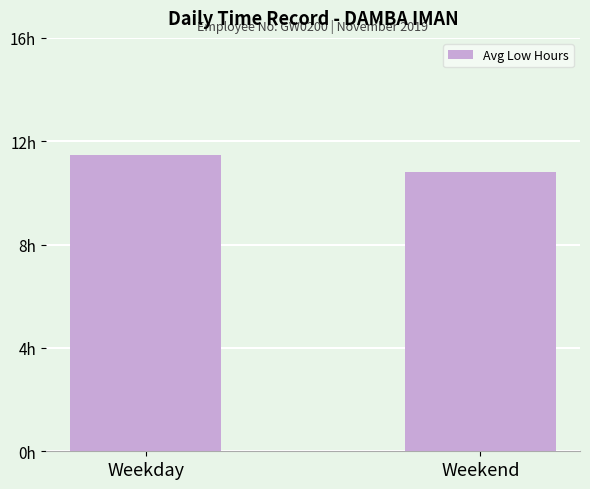

What is the maximum value shown in the chart?

11.5